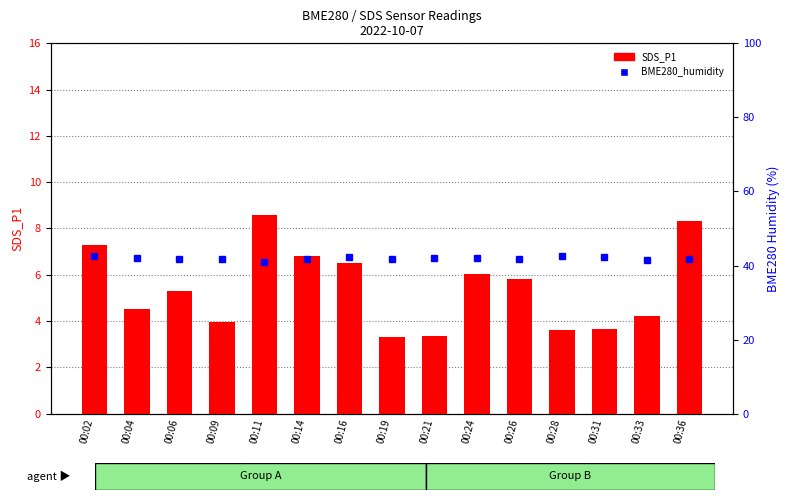

Between 00:11 and 00:31, which series saw the biggest shift?

SDS_P1